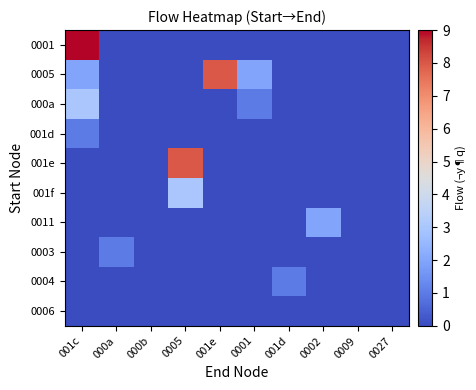

What is the difference between the highest and lowest values at 0001?

2